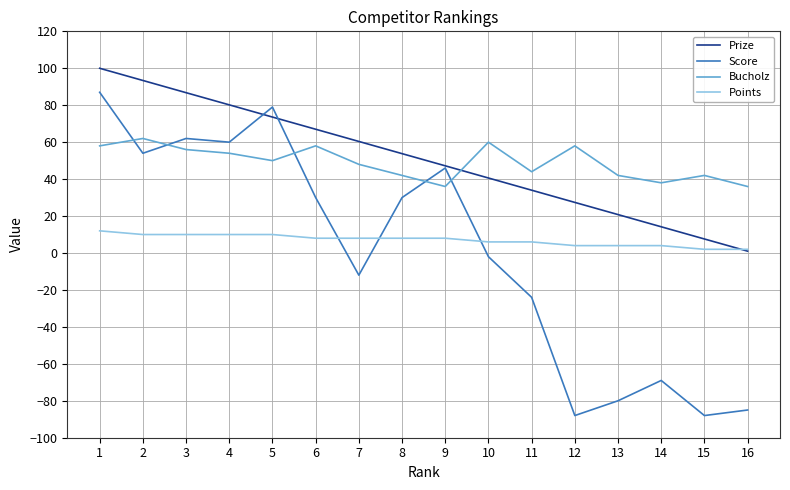

Where do Score and Prize first cross each other?

4 and 5